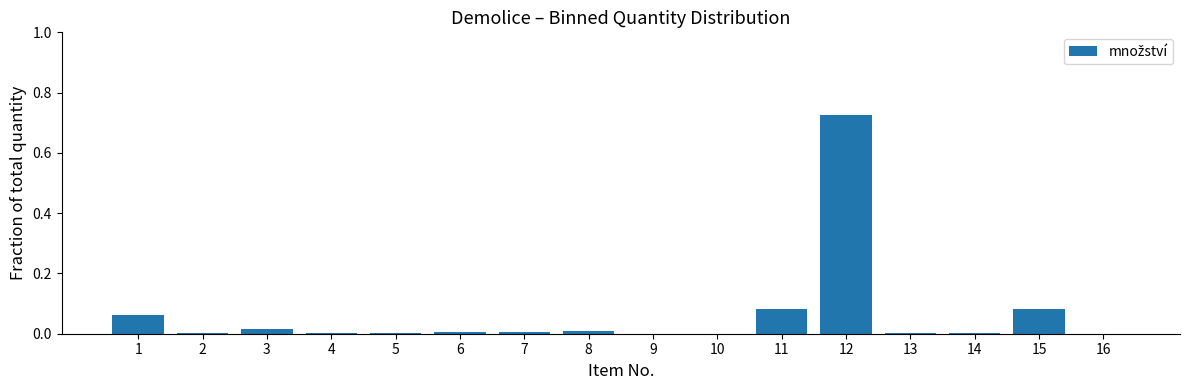

Is it true that the value at 5 is 0.0?

True